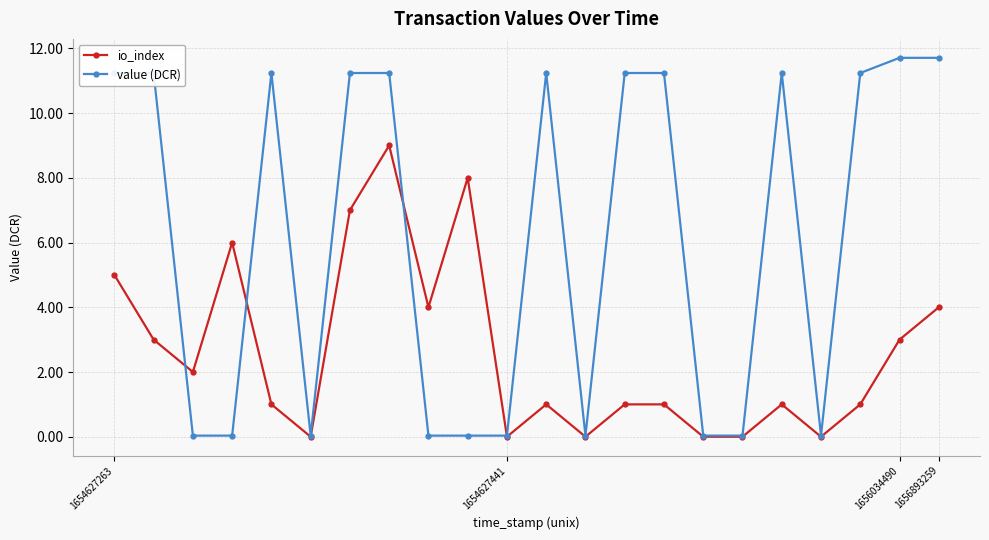

What is the value of the io_index point at the 9th from the left?

4.0